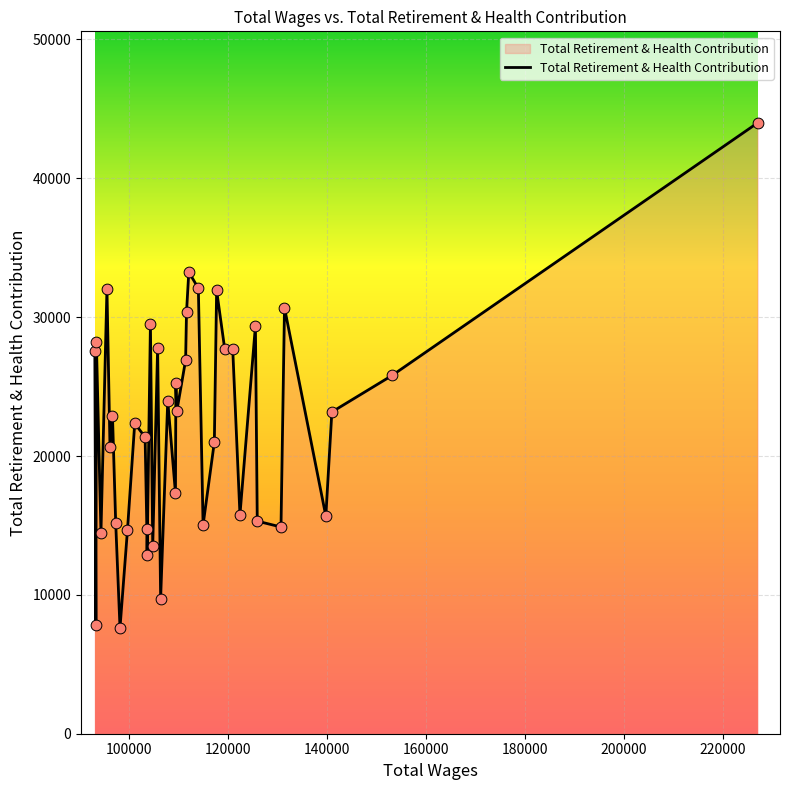

What is the maximum value shown in the chart?

43985